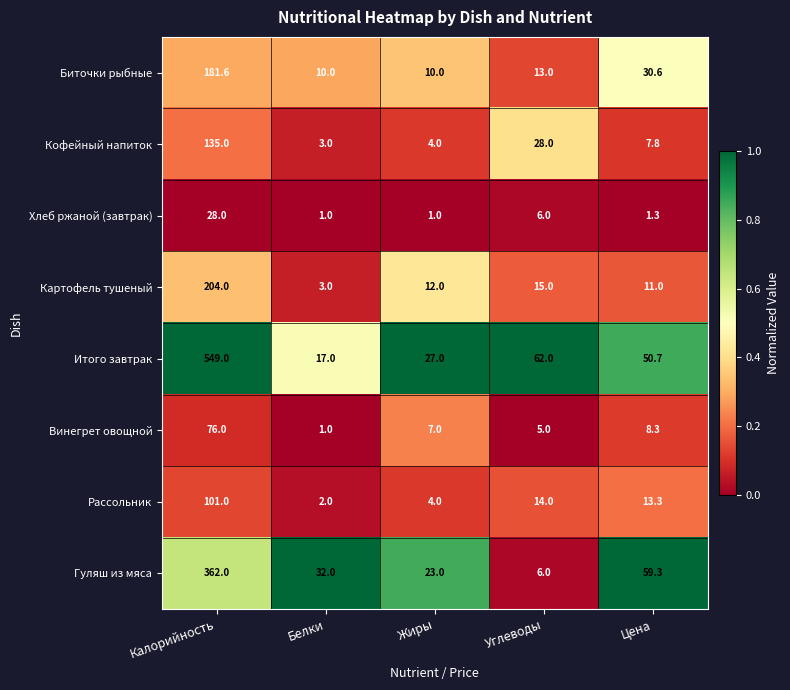

At Цена, list the series in order from smallest to largest.

Хлеб ржаной (завтрак), Кофейный напиток, Винегрет овощной, Картофель тушеный, Рассольник, Биточки рыбные, Итого завтрак, Гуляш из мяса